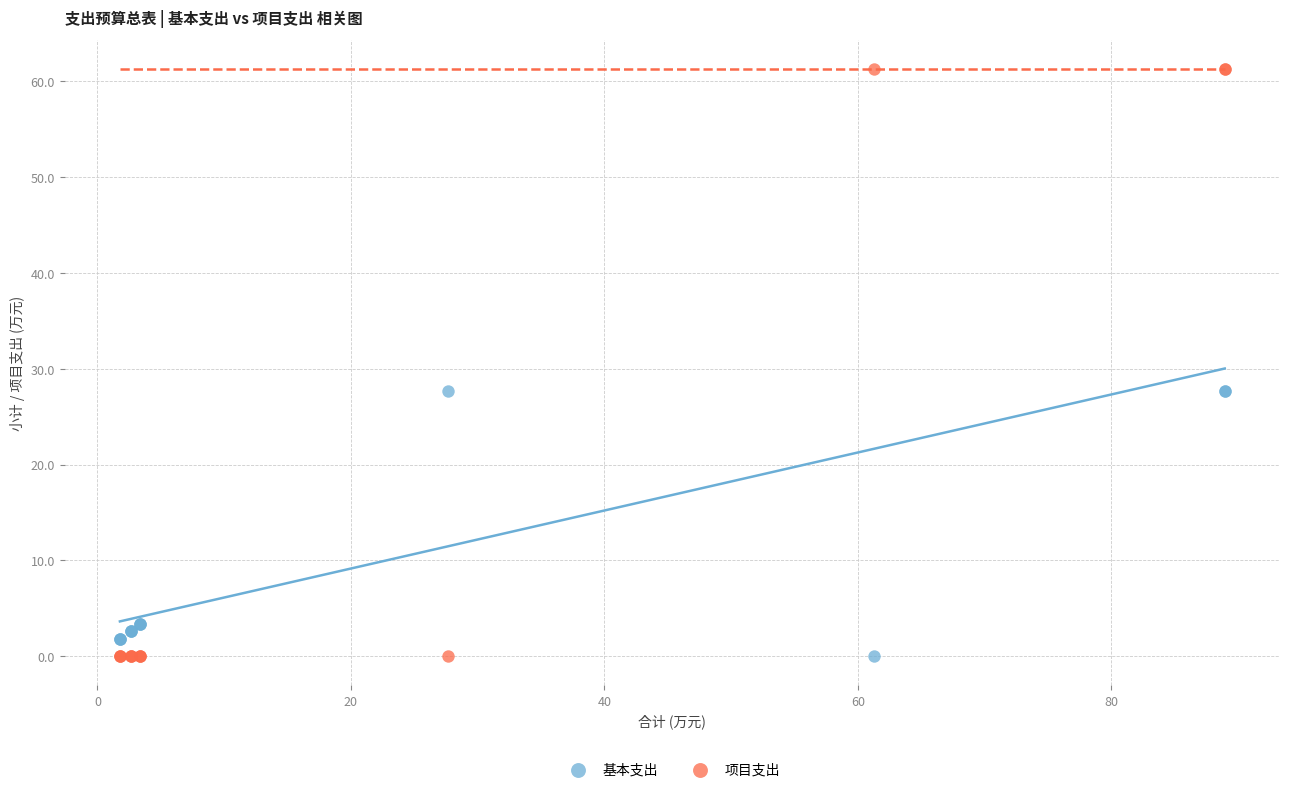

Which series contains the highest Y value?

项目支出